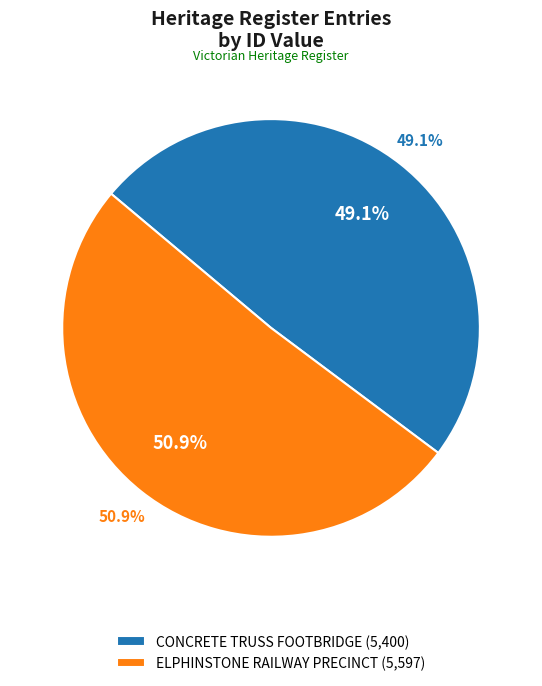

What is the total percentage of ELPHINSTONE RAILWAY PRECINCT and CONCRETE TRUSS FOOTBRIDGE?

100.0%